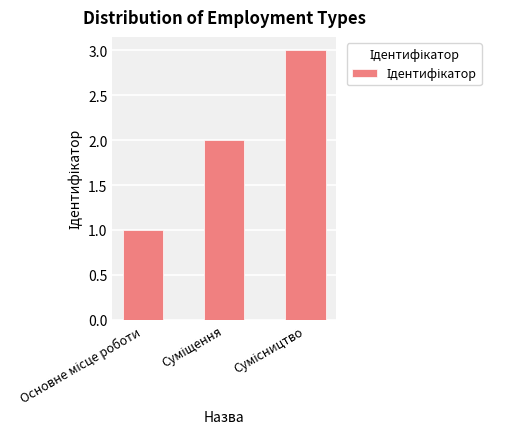

What is the difference between the maximum and second lowest values?

1